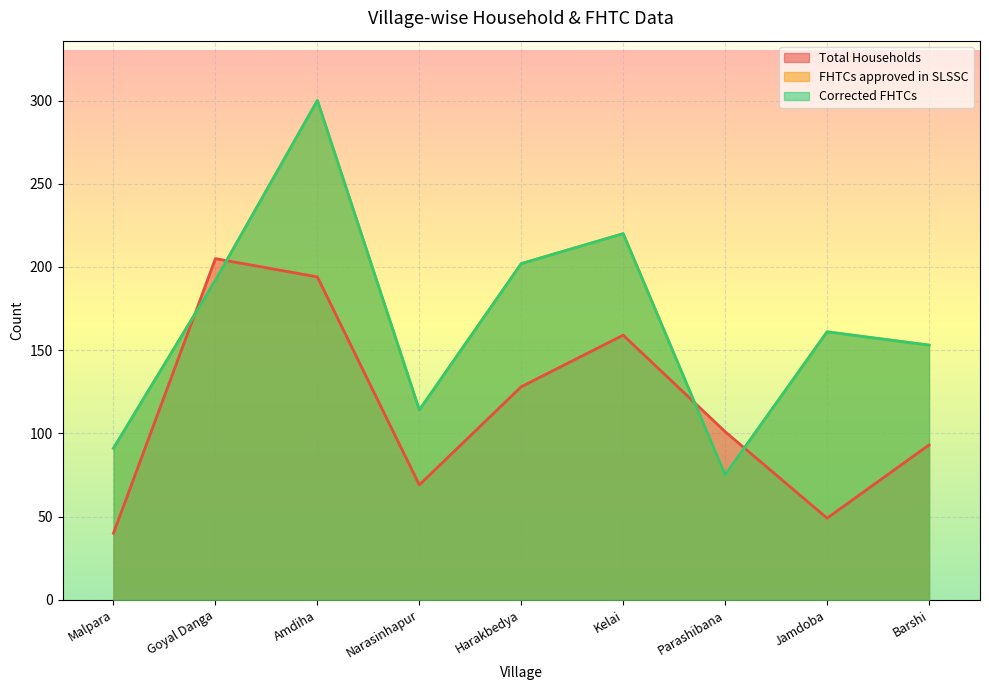

What is the average value of the Corrected FHTCs series?

168